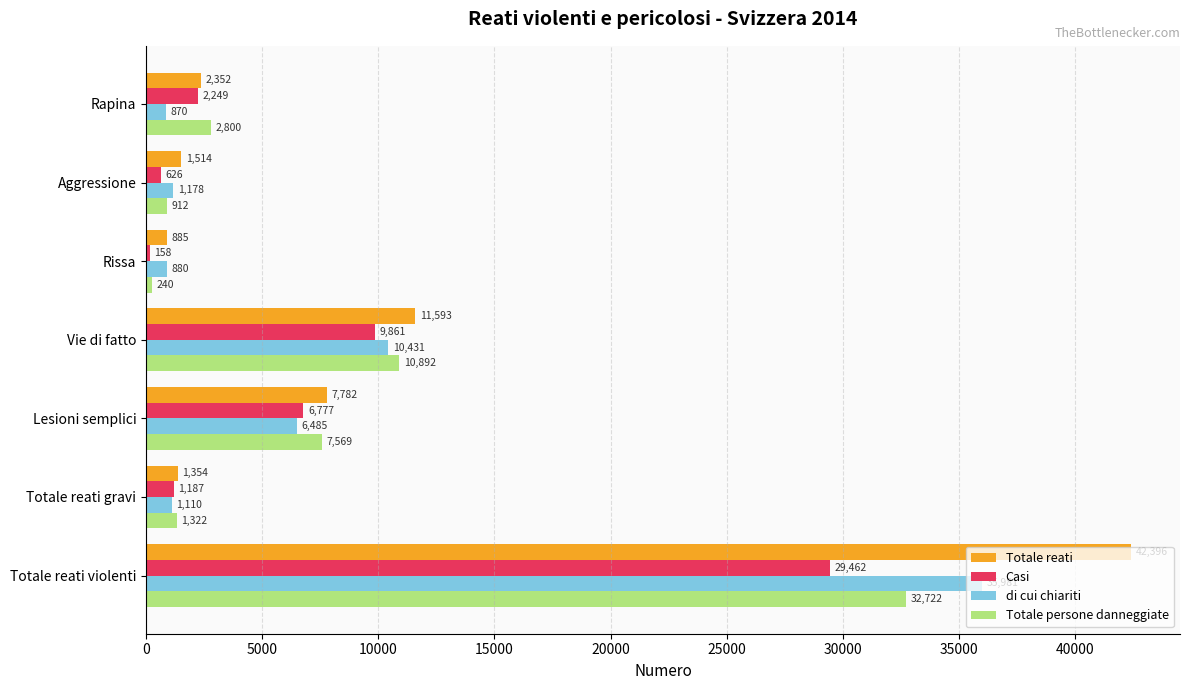

Which series has the largest total across all categories?

Totale reati